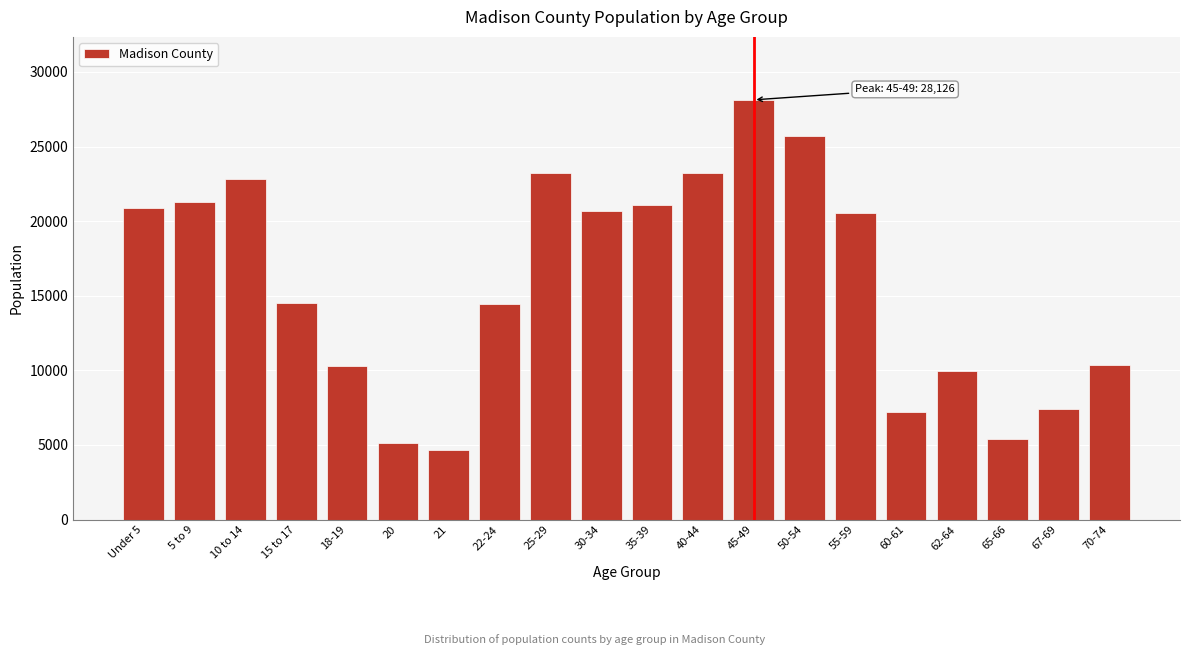

Is it true that the value at 50-54 is 38775?

False